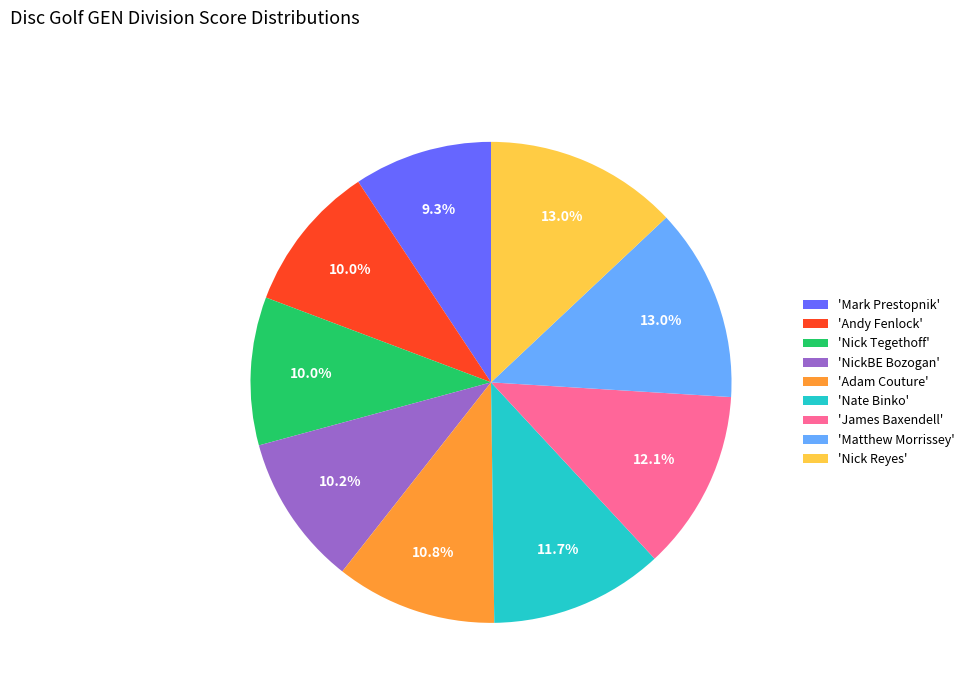

Which has a higher value, 'Matthew Morrissey' or 'Mark Prestopnik'?

'Matthew Morrissey'